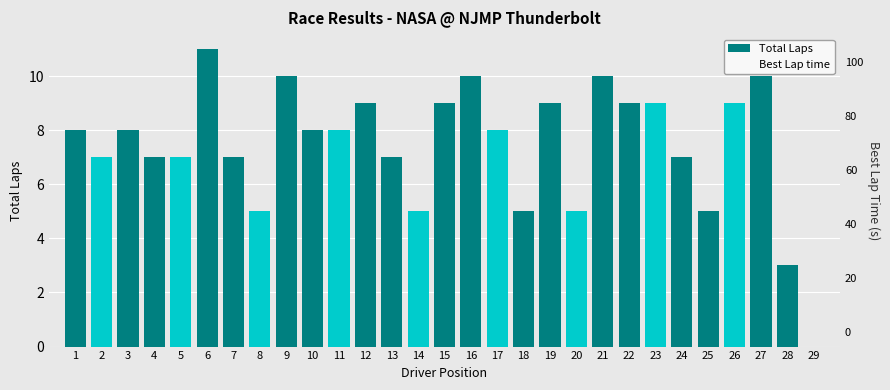

The Total Laps series shows 7 at 24. True or false?

True